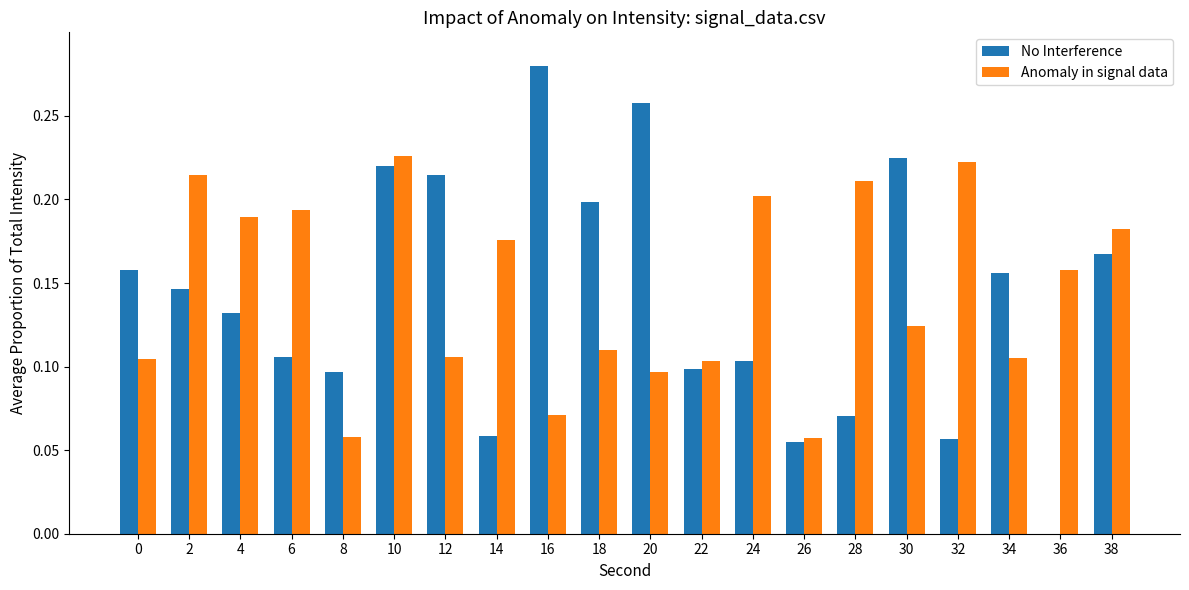

Between 0 and 38, which series saw the biggest shift?

Anomaly in signal data